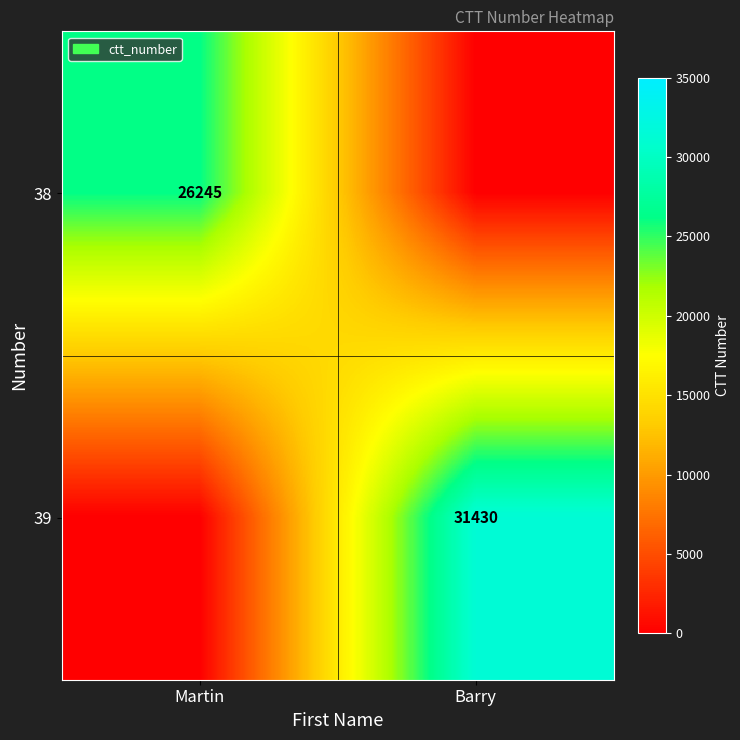

The 39 series shows 31430 at Barry. True or false?

True